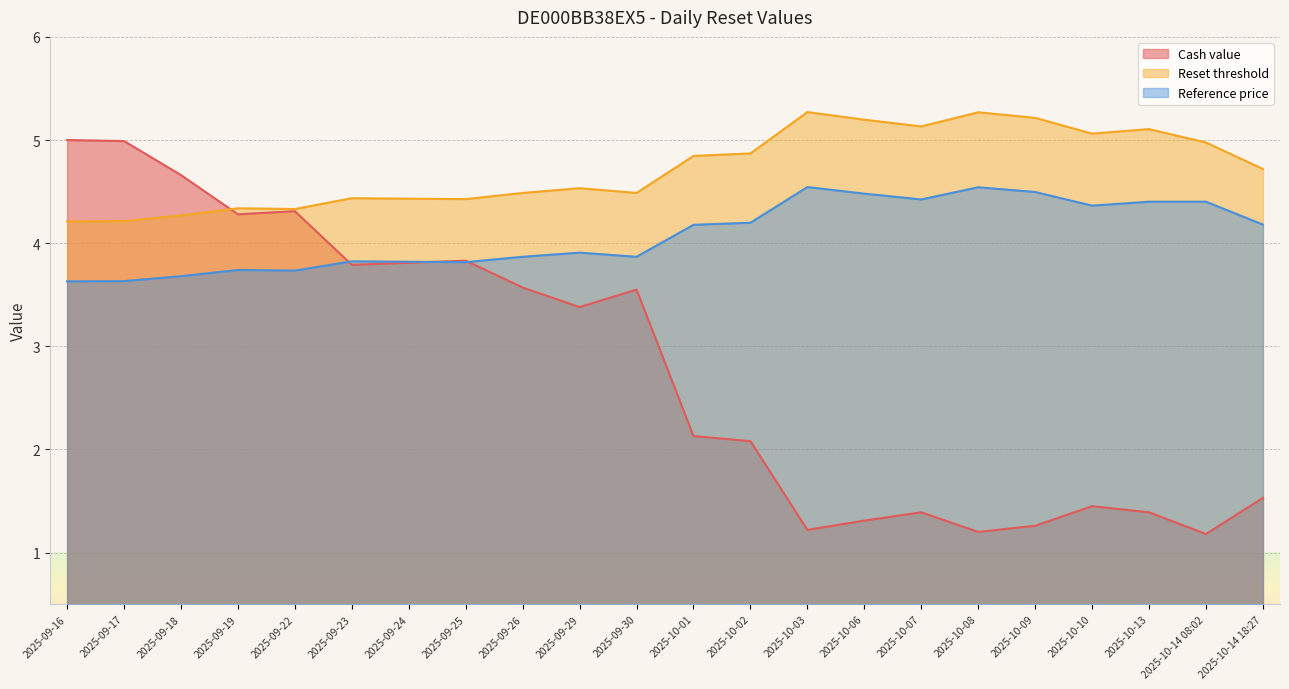

Rank the series at 2025-09-22 from highest to lowest value.

Reset threshold, Cash value, Reference price